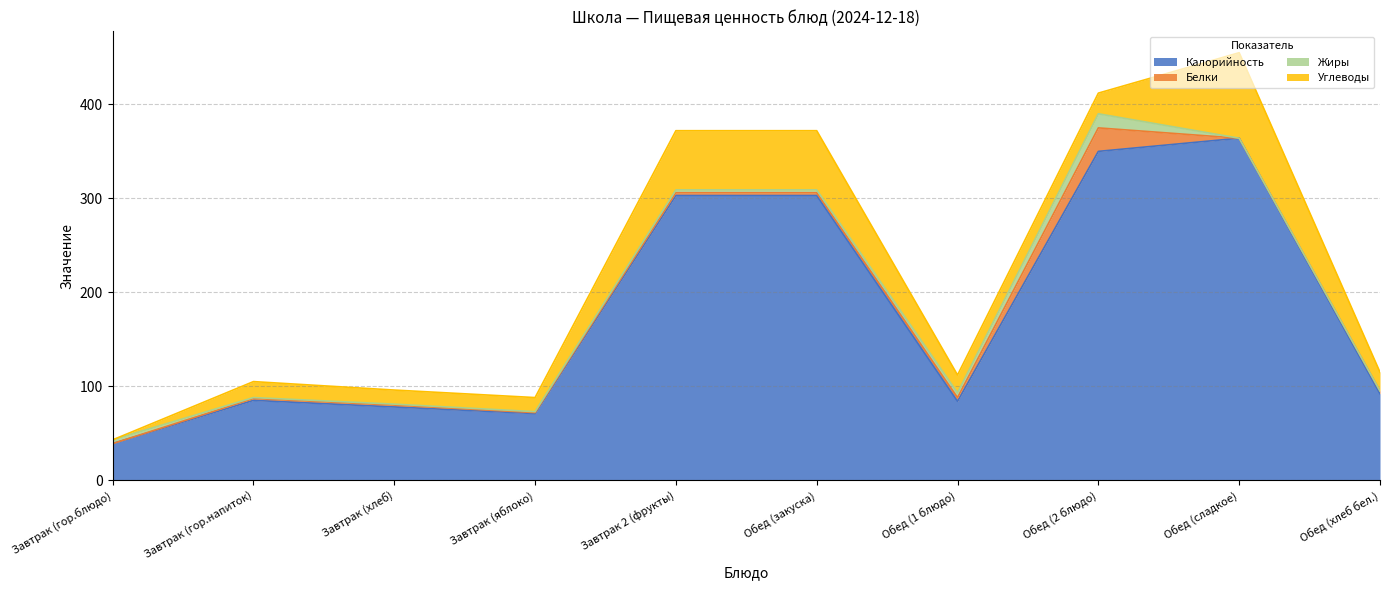

True or false: Калорийность and Жиры cross at least once.

False